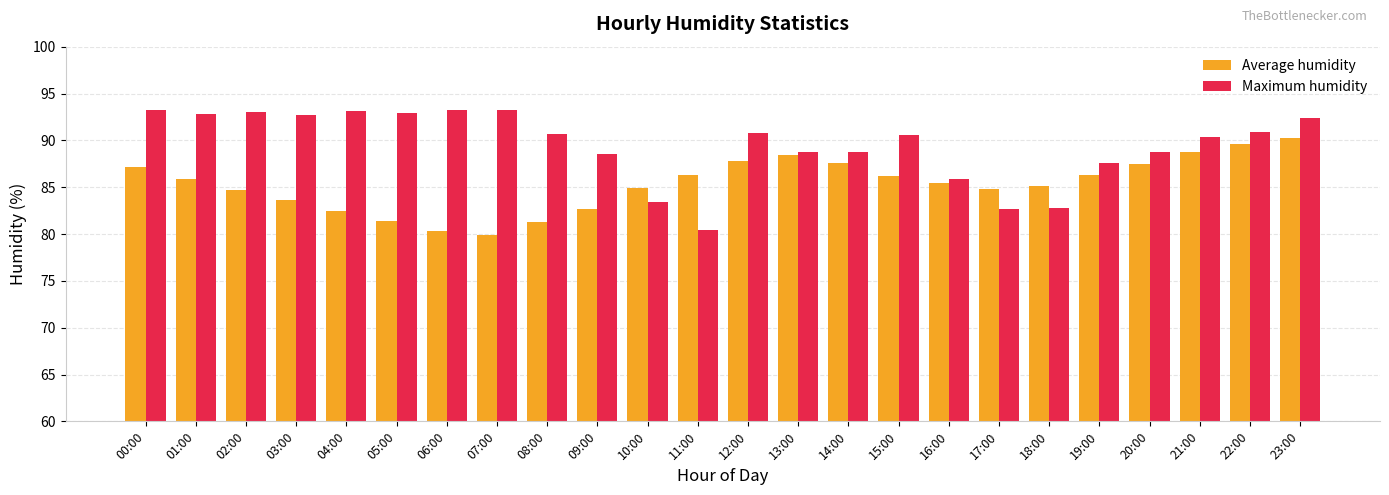

Are the bars horizontal?

No